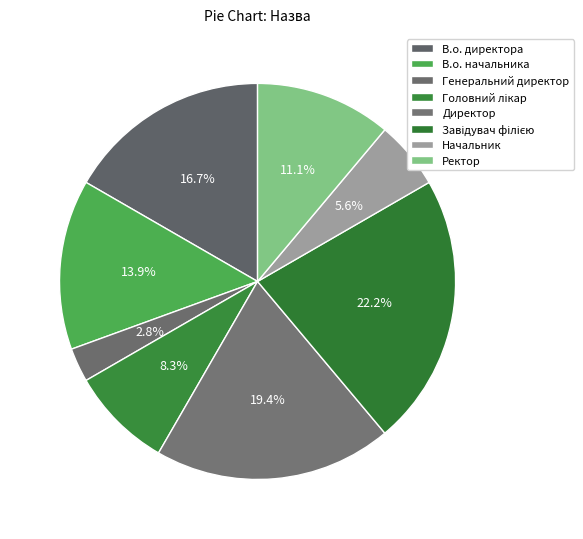

True or false: Генеральний директор accounts for 3% of the total.

True